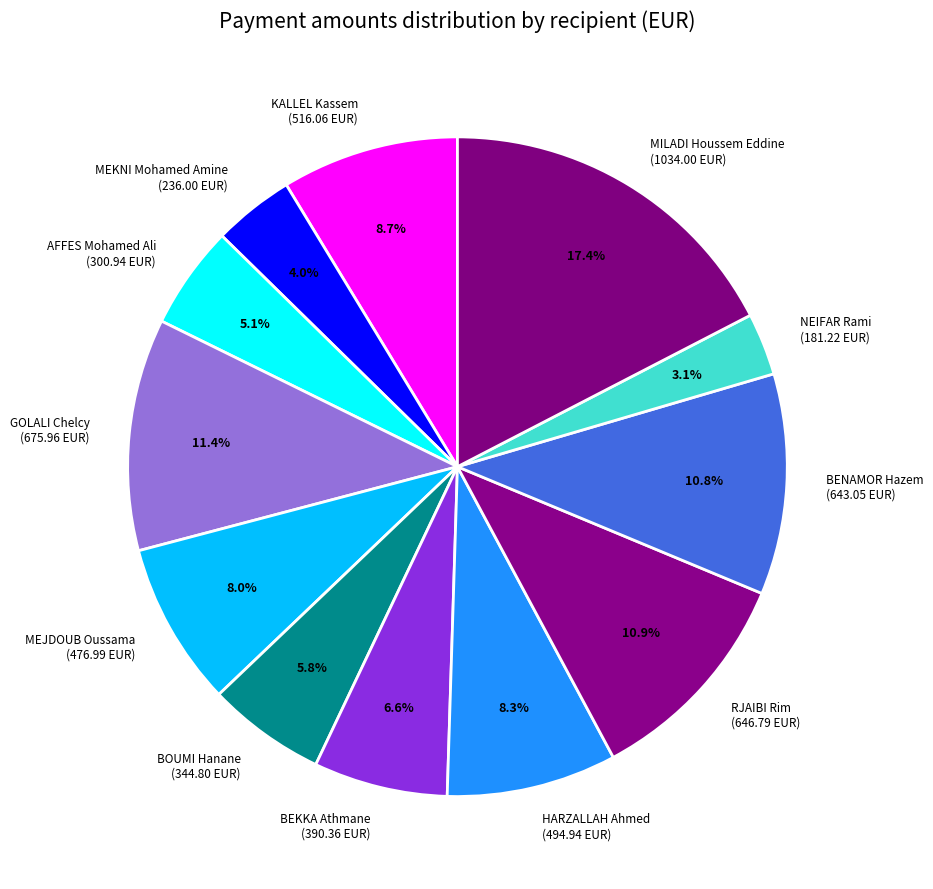

Is there any slice that represents more than half of the pie?

No